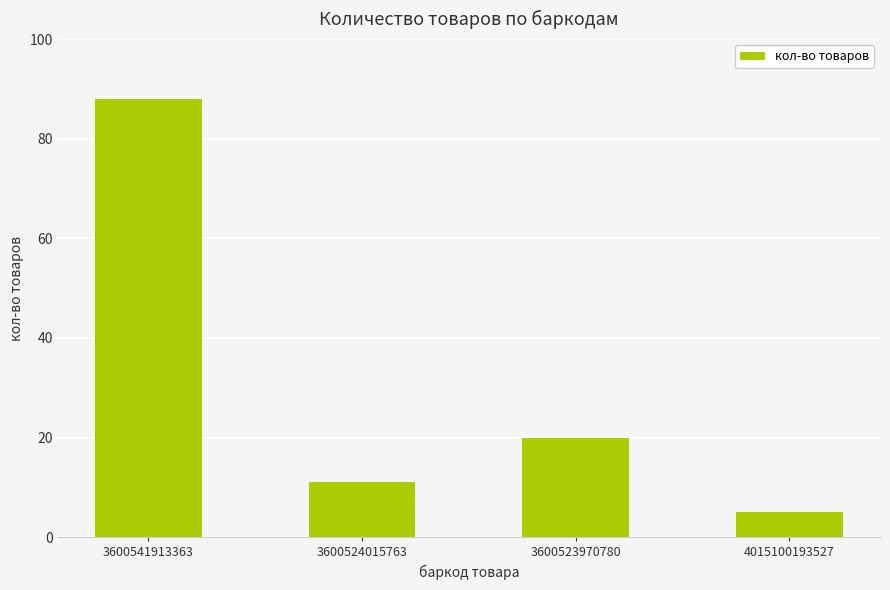

Which has a higher value, 4015100193527 or 3600523970780?

3600523970780